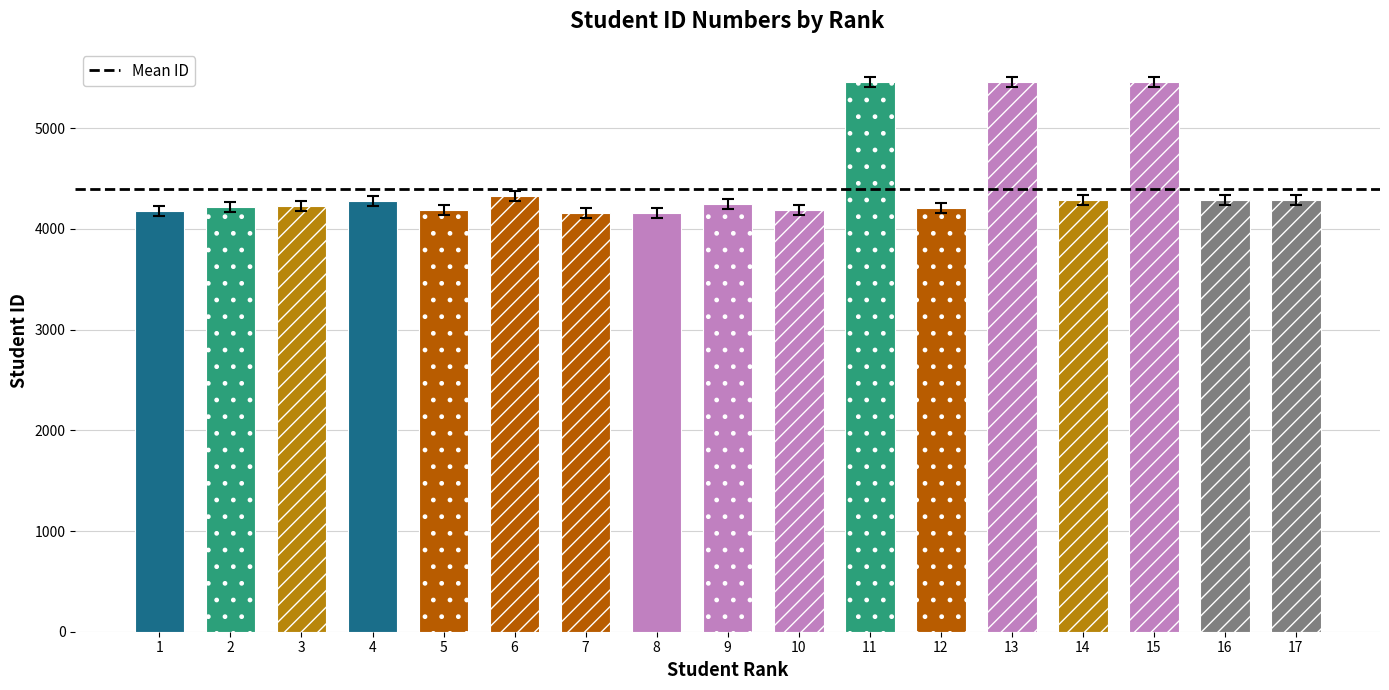

Does the chart contain any negative values?

No